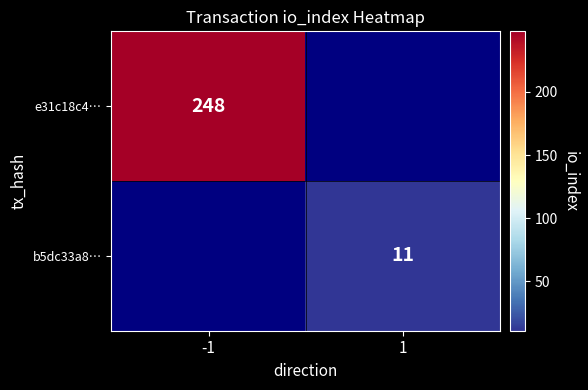

The e31c18c4… series shows 248 at -1. True or false?

True